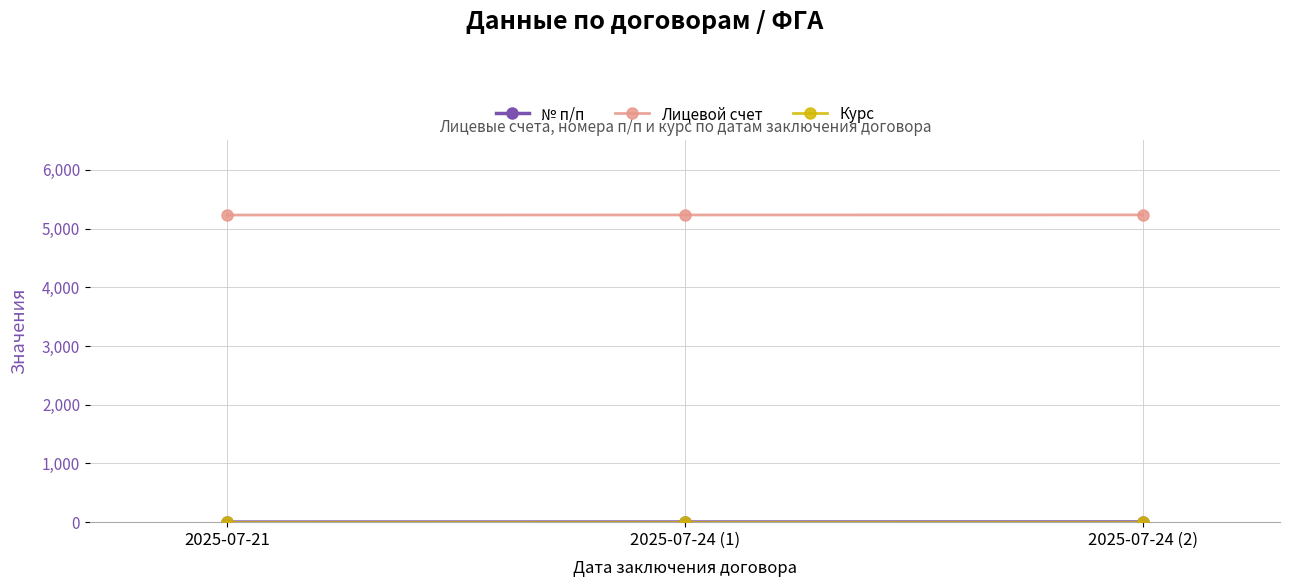

The value of Лицевой счет at 2025-07-24 (2) is 7745. True or false?

False